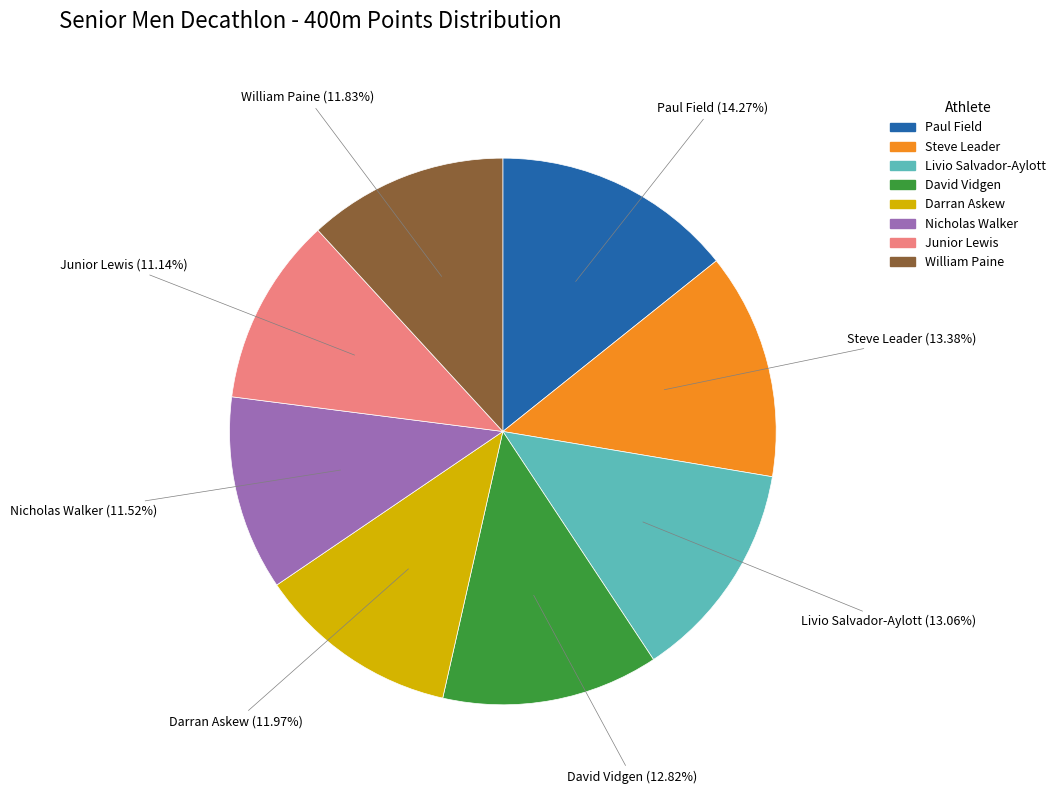

Is there a majority slice in this chart?

No